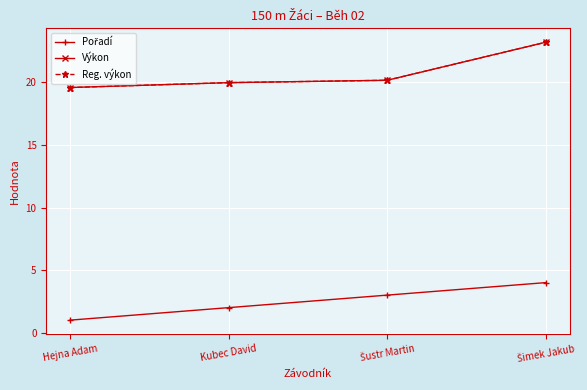

Is this an area chart (filled region under the line)?

No